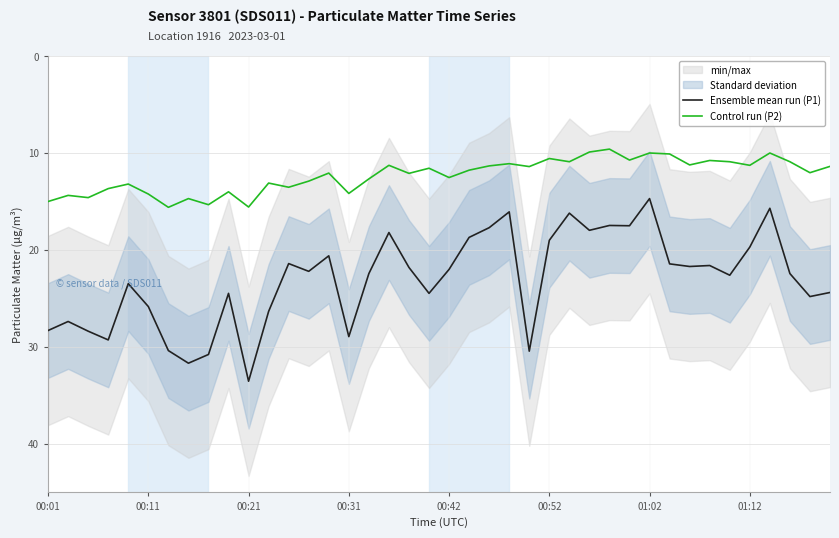

Which series has the widest spread of values?

Ensemble mean run (P1)